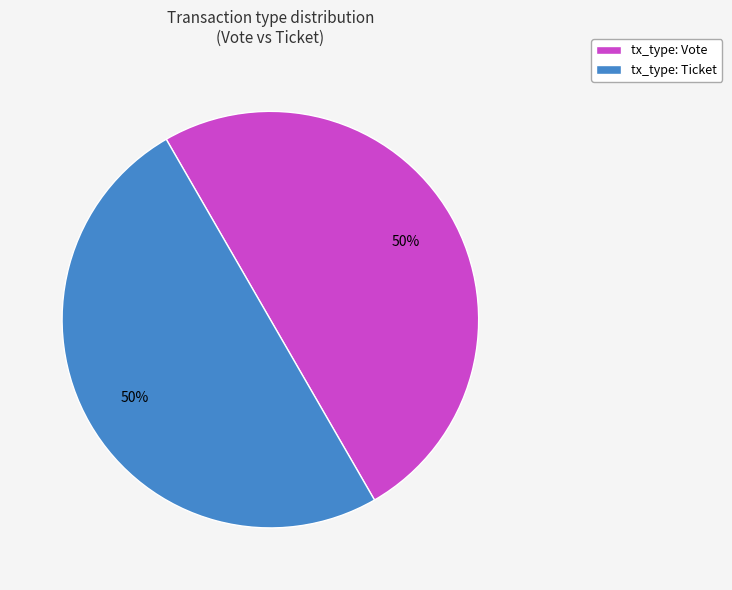

Is the sum of tx_type: Ticket and tx_type: Vote greater than half?

Yes